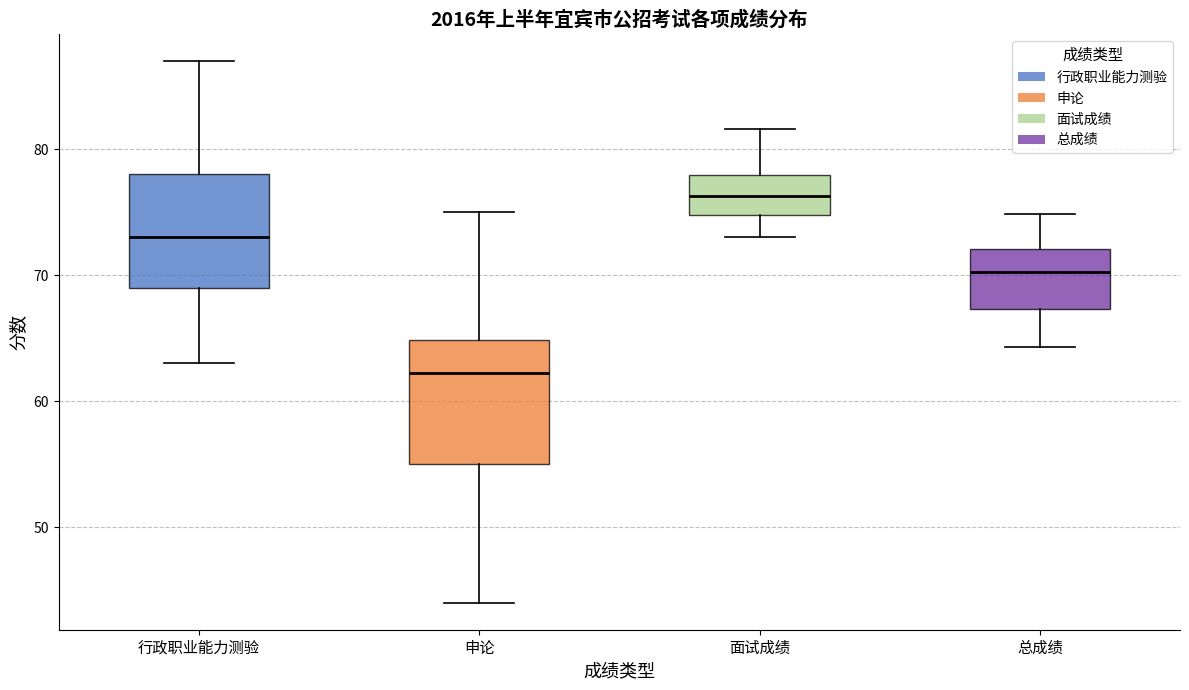

Reading left to right, read every box against the y-axis: the position of its median line, the range the box covers, and the ends of its whiskers. The values are not printed on the chart, so give them approximately, as read against the axis.

行政职业能力测验: median 73, box 69 to 78, whiskers 63 to 87
申论: median 62, box 55 to 65, whiskers 44 to 75
面试成绩: median 76, box 75 to 78, whiskers 73 to 82
总成绩: median 70, box 67 to 72, whiskers 64 to 75